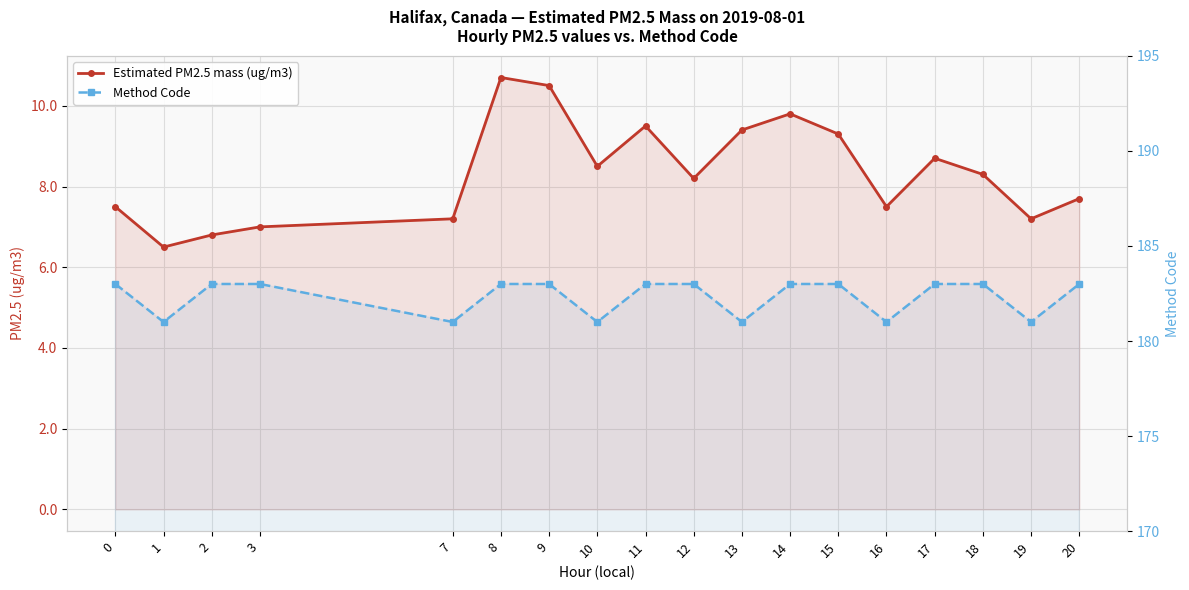

Rank the series by their maximum value, from lowest to highest.

Estimated PM2.5 mass (ug/m3), Method Code